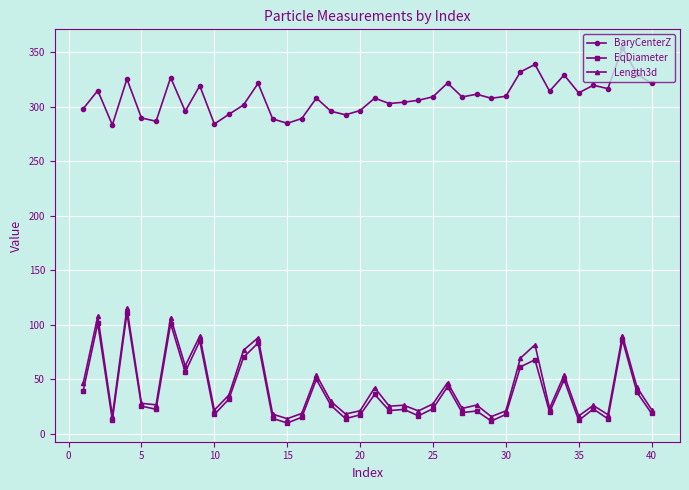

What is the maximum value for Length3d?

115.4